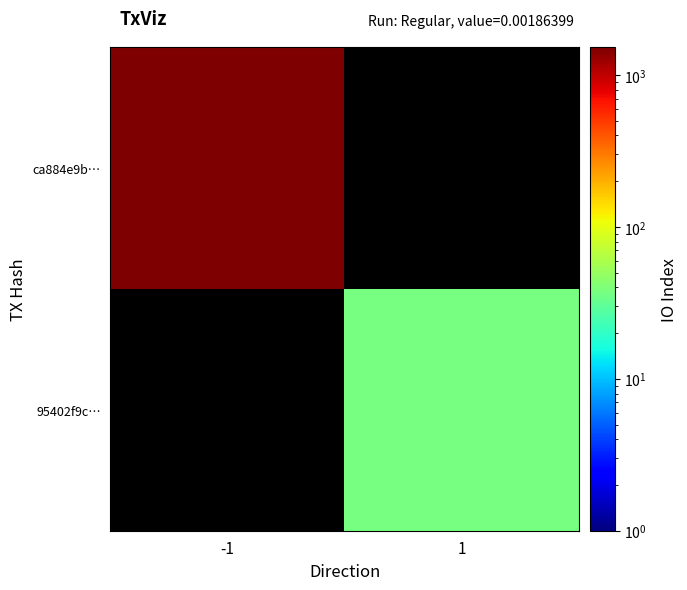

Reading left to right, what are all the values shown in this chart?

ca884e9b…: -1=1518	1=0
95402f9c…: -1=0	1=37